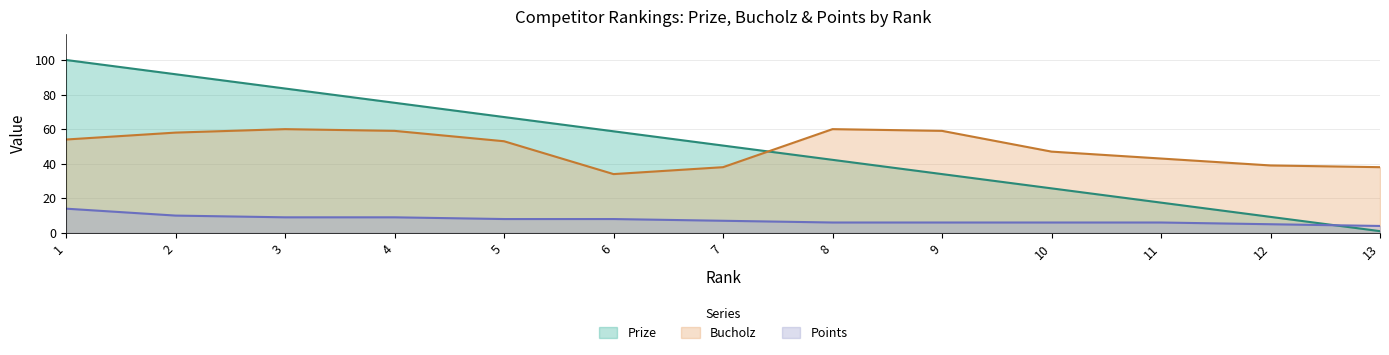

Reading left to right, what are all the values shown in this chart?

Prize: 100.0	91.8	83.5	75.2	67.0	58.8	50.5	42.2	34.0	25.8	17.5	9.2	1.0
Bucholz: 54.0	58.0	60.0	59.0	53.0	34.0	38.0	60.0	59.0	47.0	43.0	39.0	38.0
Points: 14.0	10.0	9.0	9.0	8.0	8.0	7.0	6.0	6.0	6.0	6.0	5.0	4.0